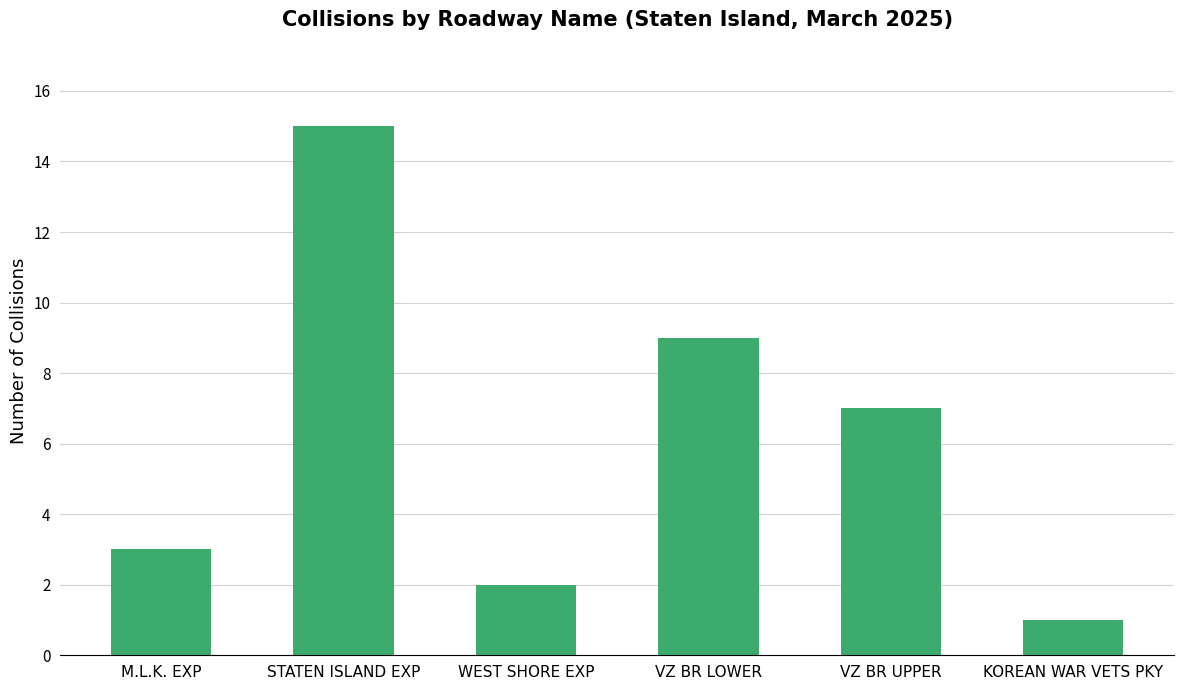

What is the difference between the values at M.L.K. EXP and VZ BR UPPER?

4